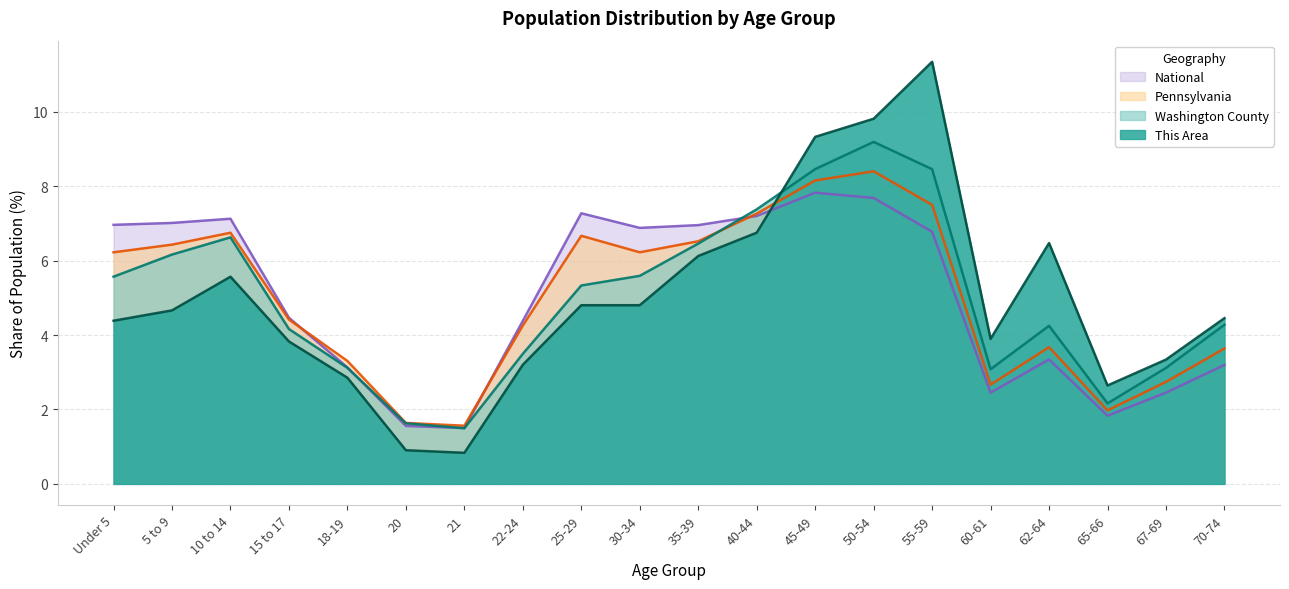

Which category has the lowest value across all series?

21